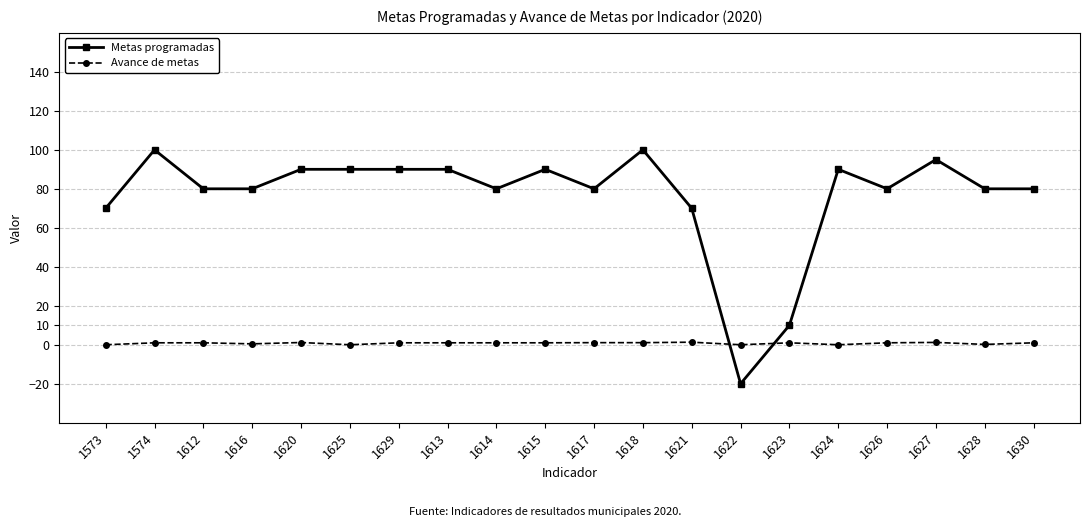

How many lines are shown in the chart?

2